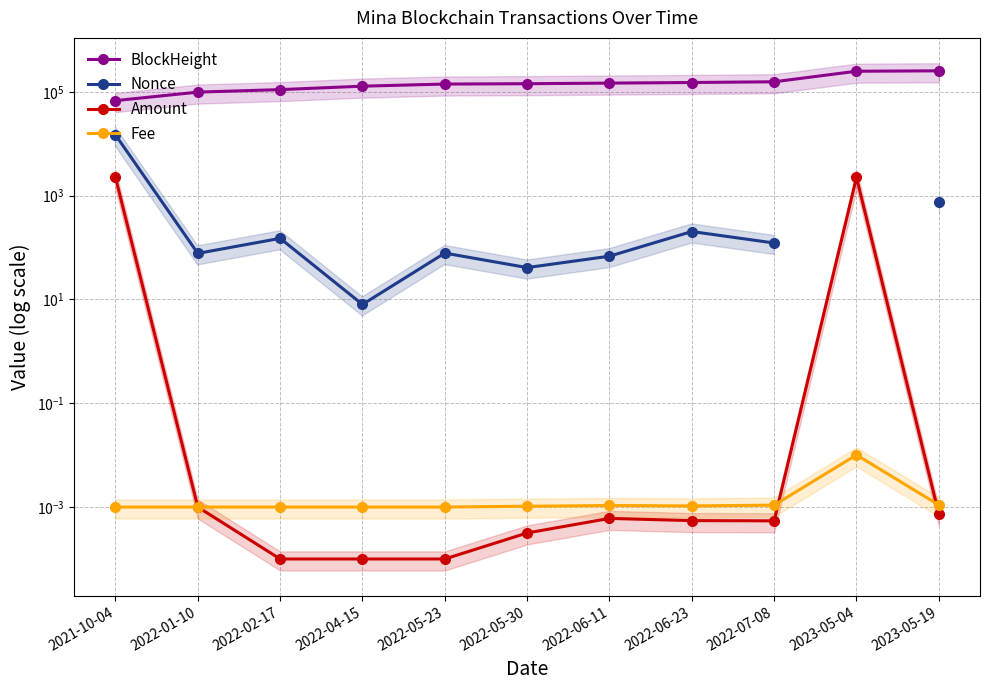

The value of BlockHeight at 2022-05-30 is 224945.0. True or false?

False